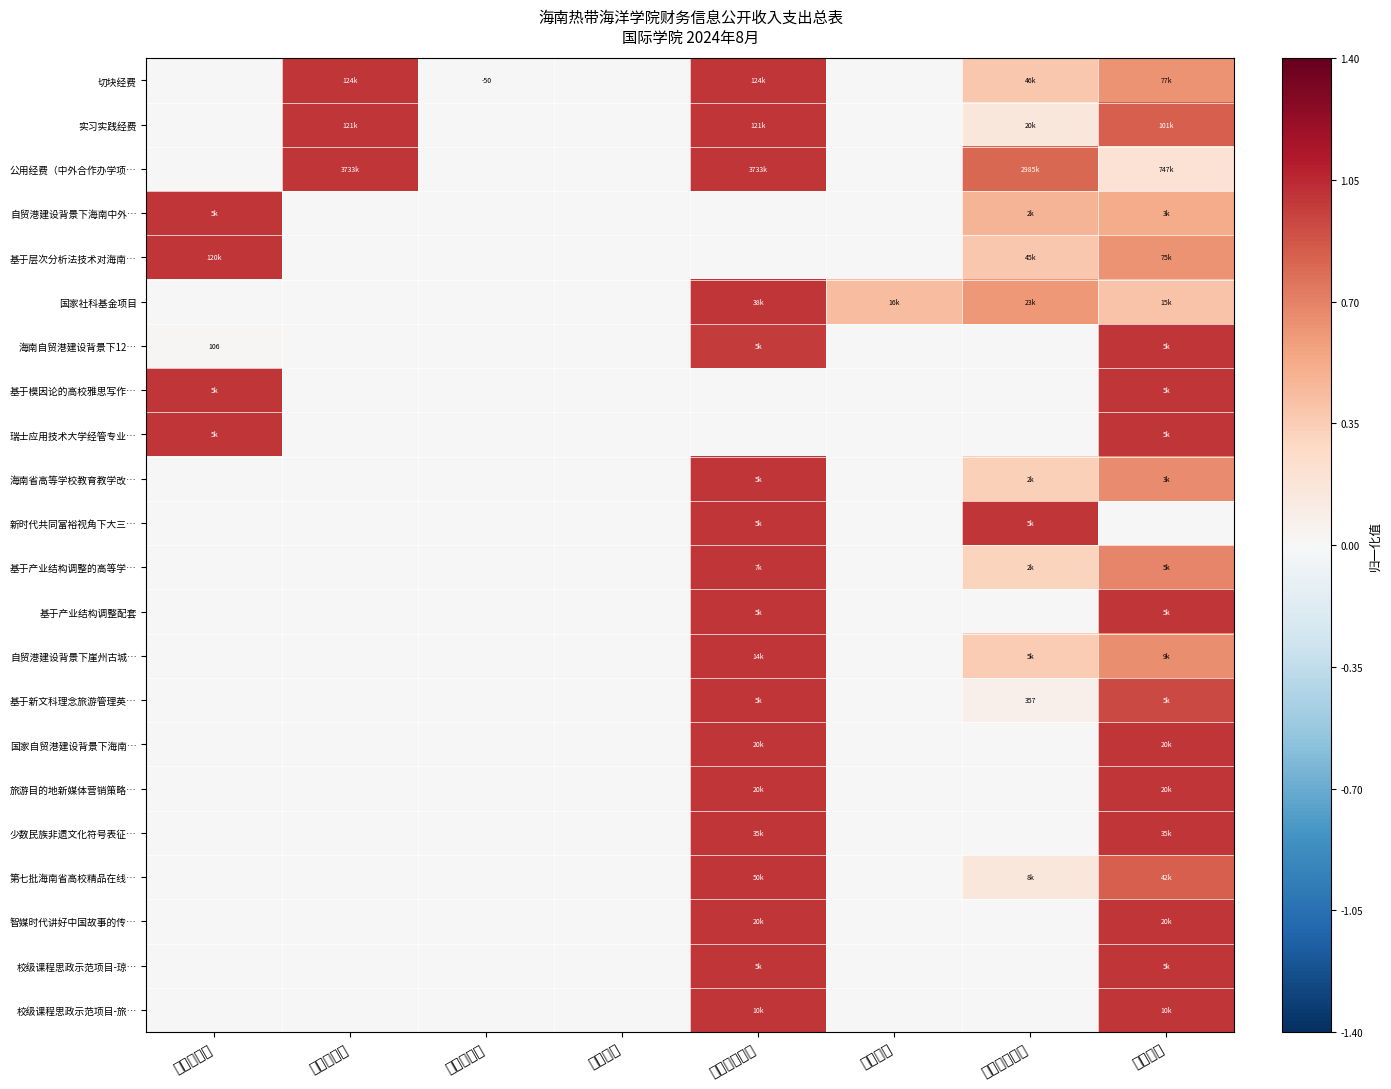

Is the value of 海南自贸港建设背景下12… at 上年结余数 greater than the value of 实习实践经费 at 本月支出?

Yes